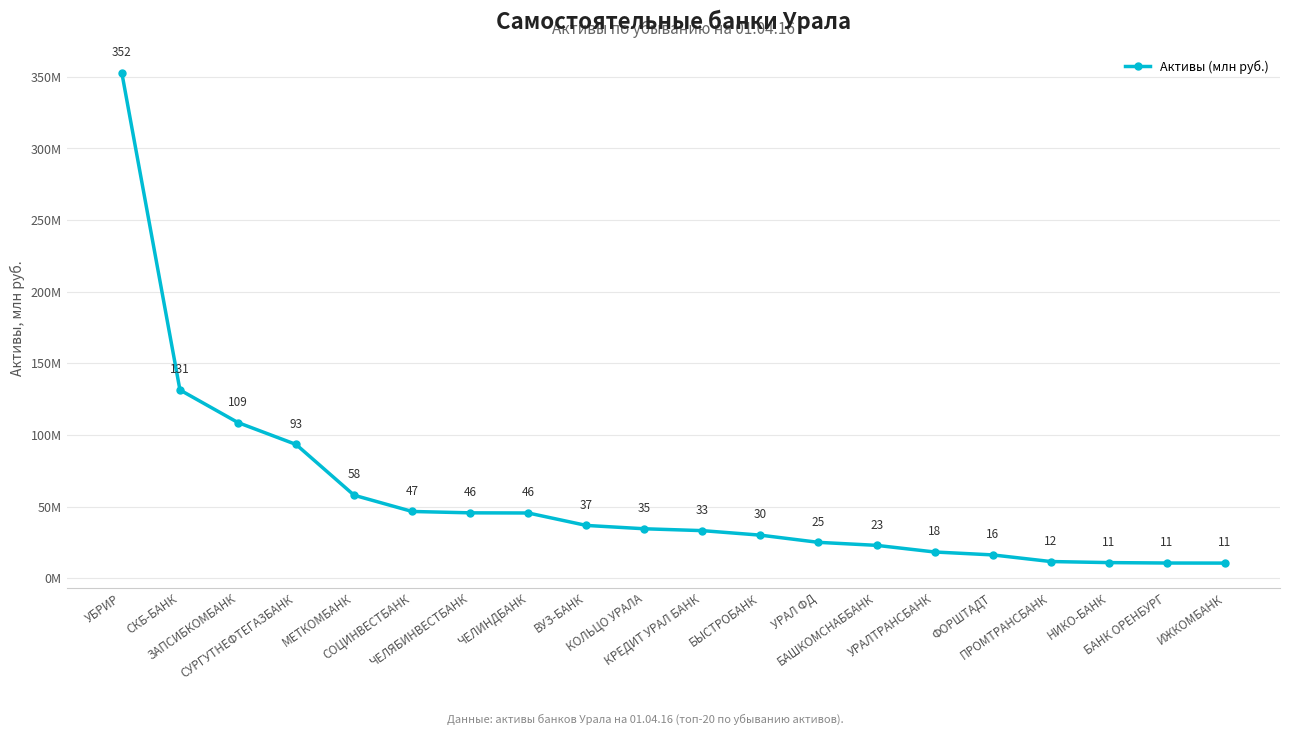

What is the difference between the maximum and minimum values?

341878845